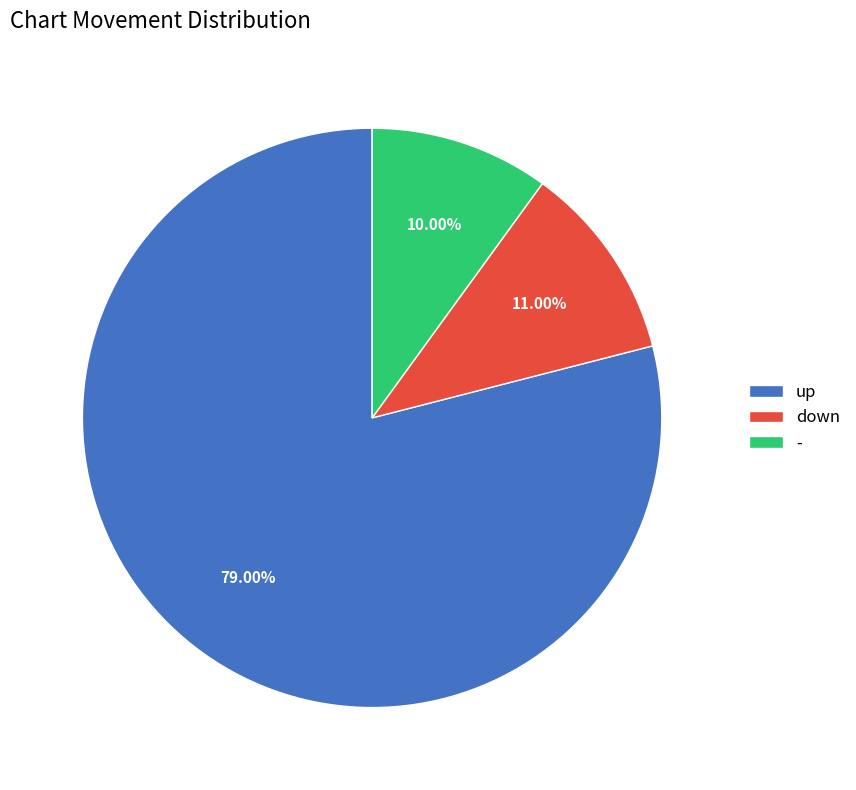

Does down represent more than half of the total?

No